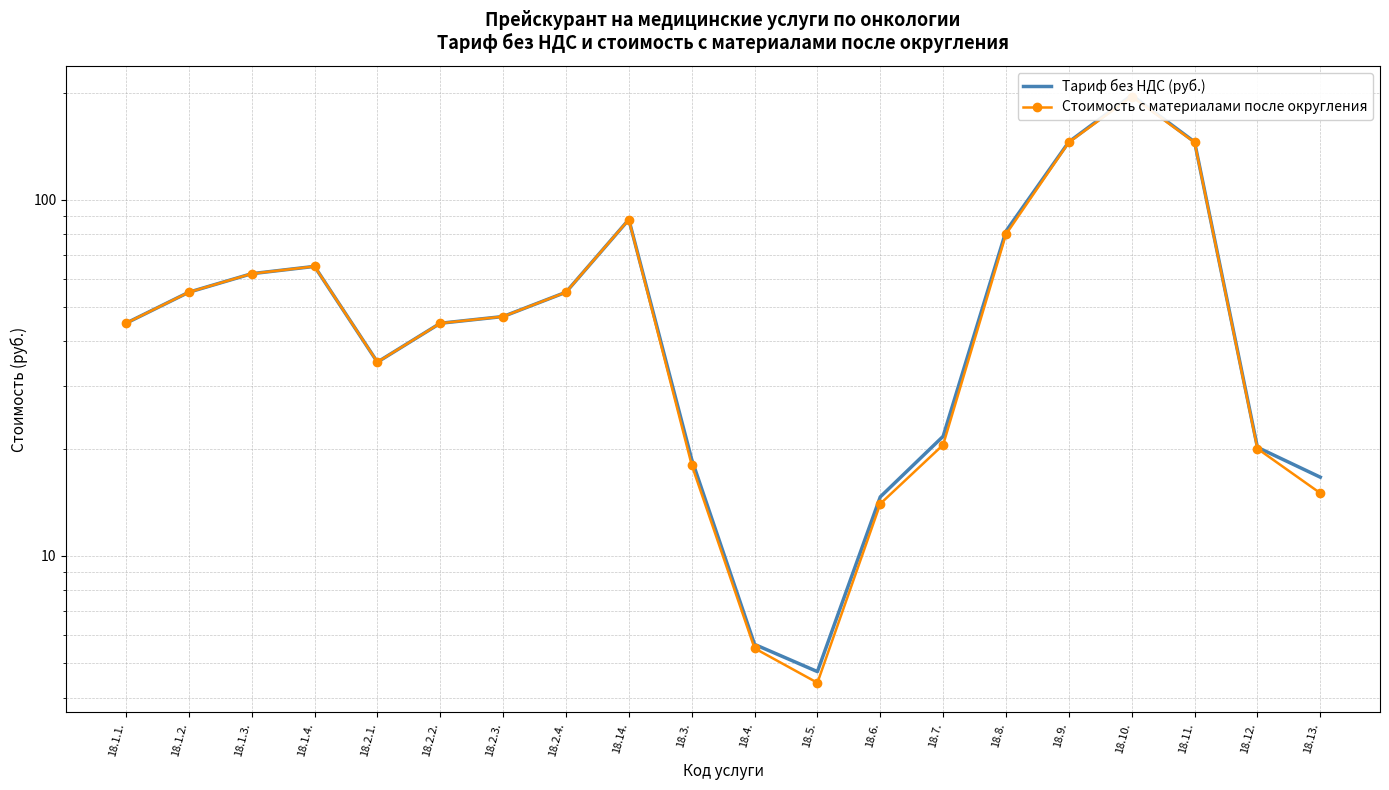

Reading right to left, transcribe all the data shown in this chart.

Тариф без НДС (руб.): 18.13.=16.6	18.12.=20.2	18.11.=145.4	18.10.=196.6	18.9.=145.4	18.8.=81.6	18.7.=21.7	18.6.=14.6	18.5.=4.7	18.4.=5.6	18.3.=18.7	18.14.=88.0	18.2.4.=55.0	18.2.3.=47.0	18.2.2.=45.0	18.2.1.=35.0	18.1.4.=65.0	18.1.3.=62.0	18.1.2.=55.0	18.1.1.=45.0
Стоимость с материалами после округления: 18.13.=15.0	18.12.=20.0	18.11.=145.0	18.10.=195.0	18.9.=145.0	18.8.=80.0	18.7.=20.5	18.6.=14.0	18.5.=4.4	18.4.=5.5	18.3.=18.0	18.14.=88.0	18.2.4.=55.0	18.2.3.=47.0	18.2.2.=45.0	18.2.1.=35.0	18.1.4.=65.0	18.1.3.=62.0	18.1.2.=55.0	18.1.1.=45.0